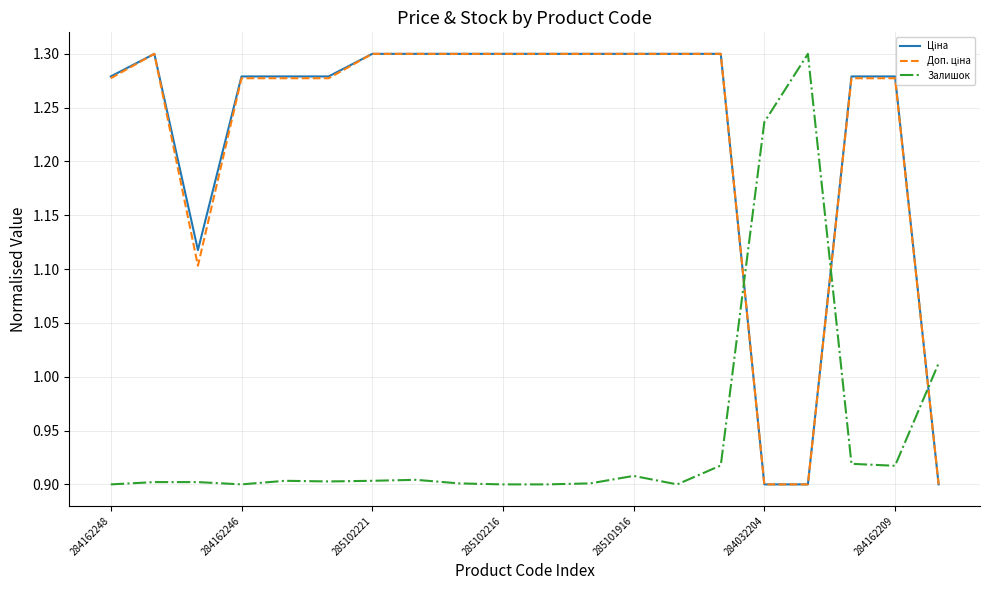

The Залишок series shows 0.3 at 284162248. True or false?

False